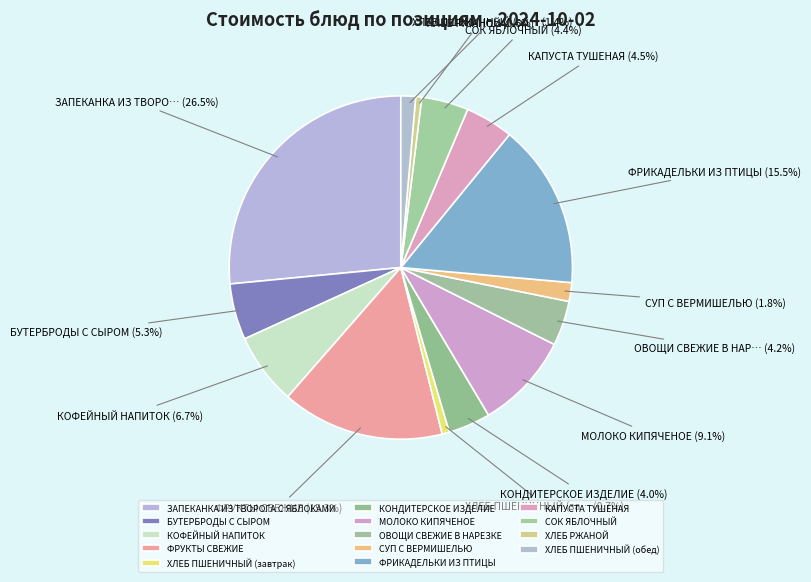

Does any single category account for the majority?

No